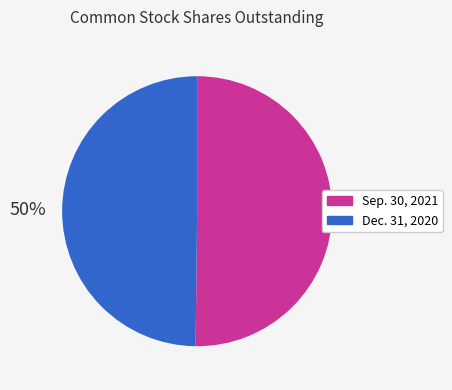

To the nearest percent, what is the average slice percentage?

50%